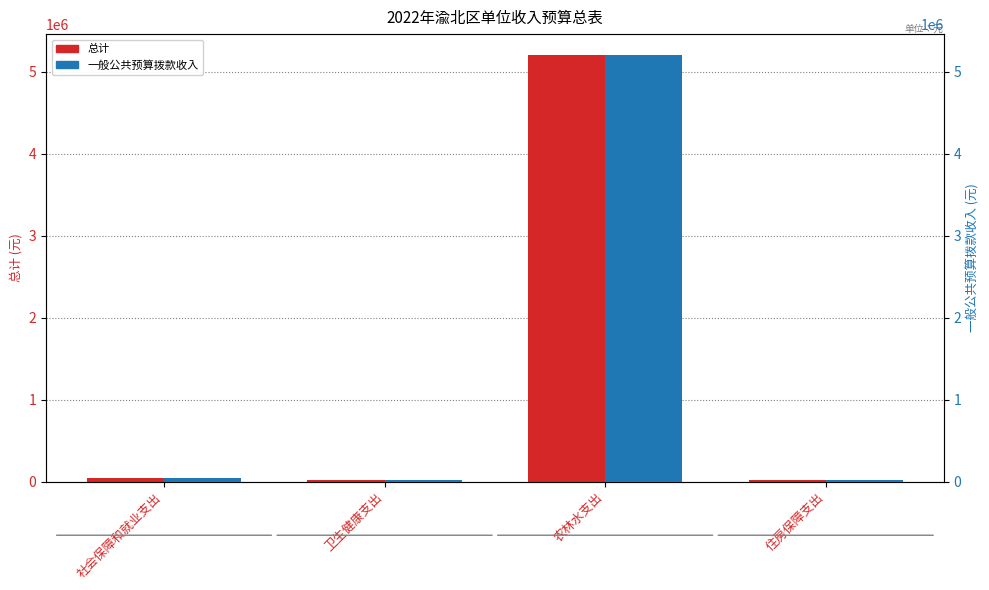

Read the 一般公共预算拨款收入 value at 卫生健康支出.

19631.6